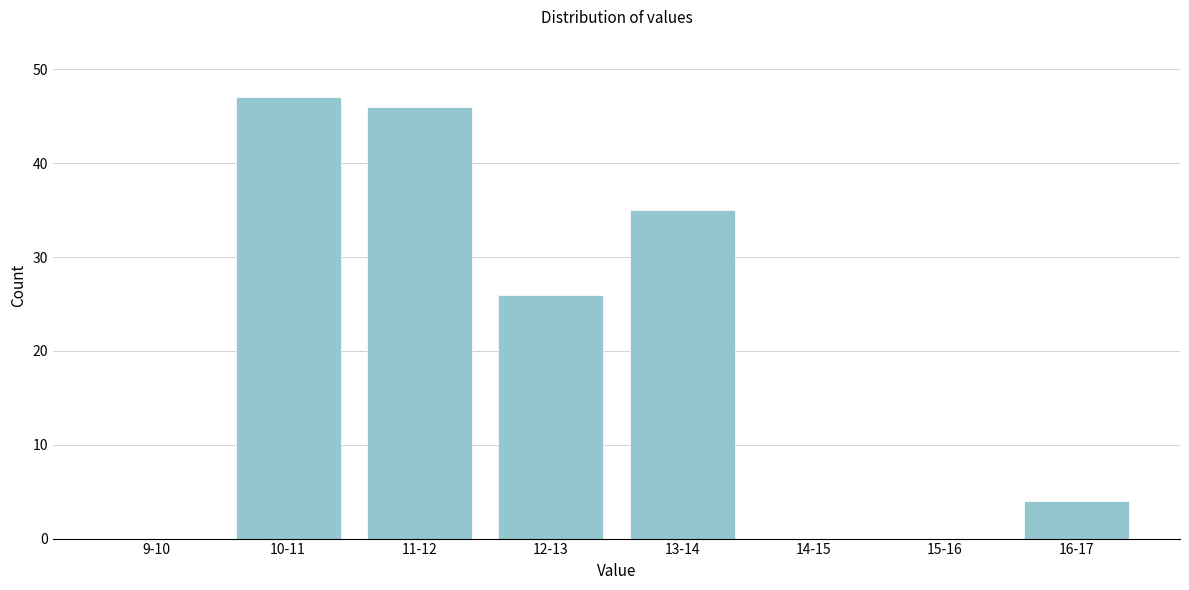

Reading left to right, what are all the values shown in this chart?

9-10=0	10-11=47	11-12=46	12-13=26	13-14=35	14-15=0	15-16=0	16-17=4